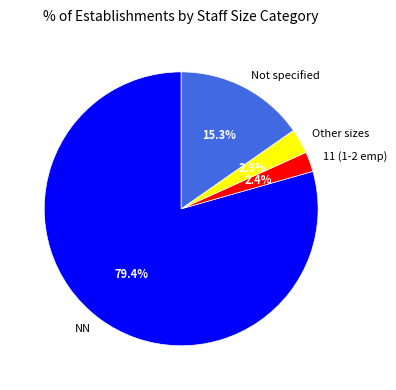

Which has a higher value, NN or Not specified?

NN